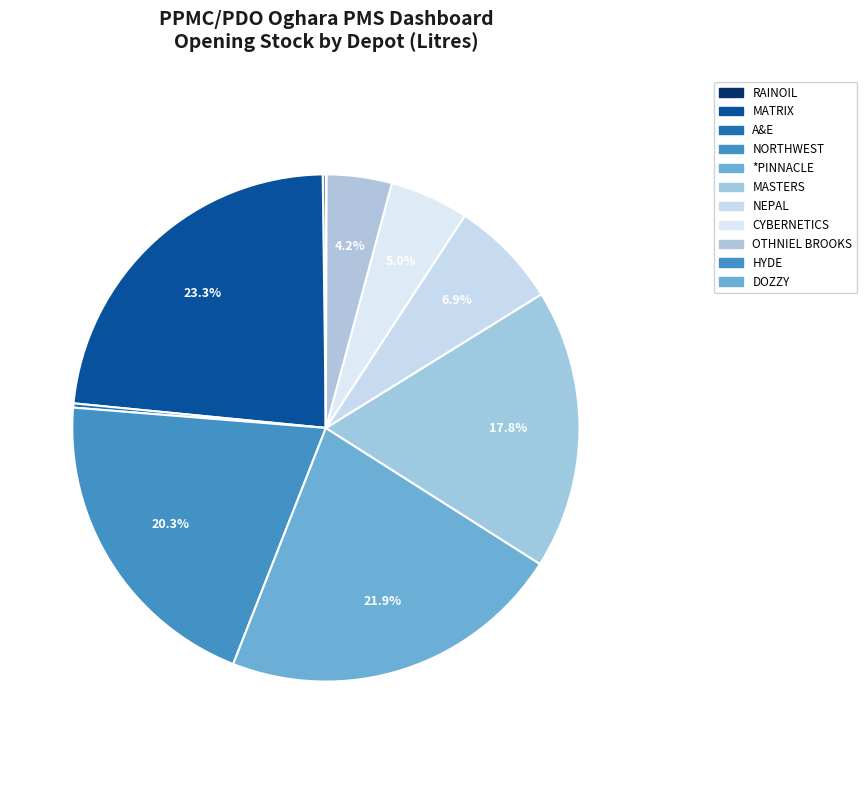

Between *PINNACLE and MATRIX, which is larger?

MATRIX